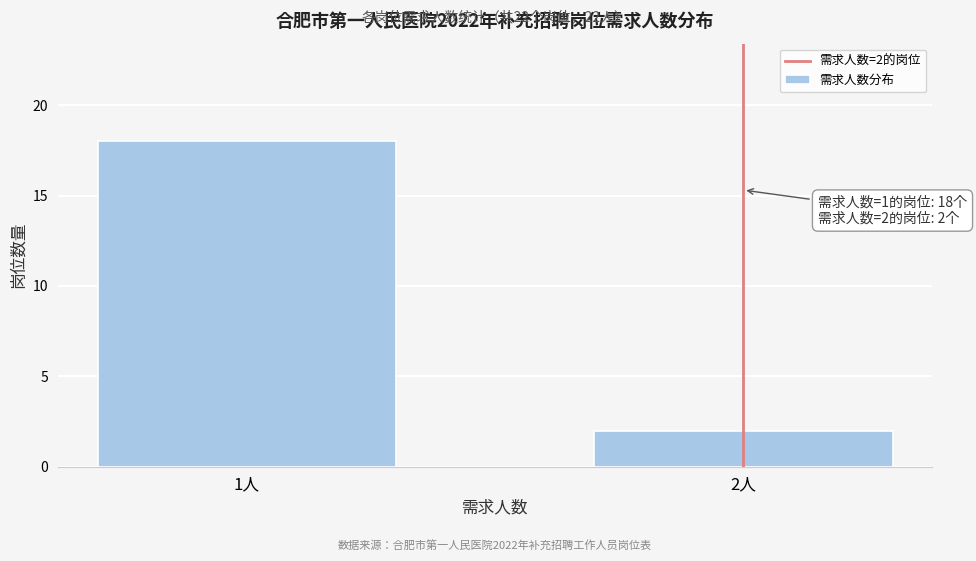

Reading left to right, transcribe all the data shown in this chart.

1人=18	2人=2